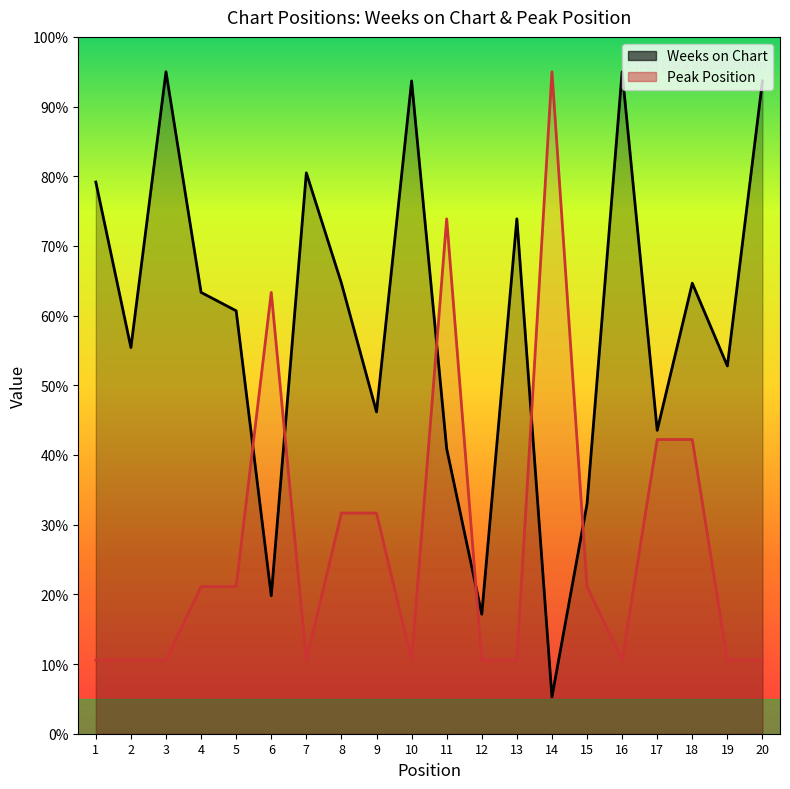

How many times do Peak Position and Weeks on Chart cross each other?

6